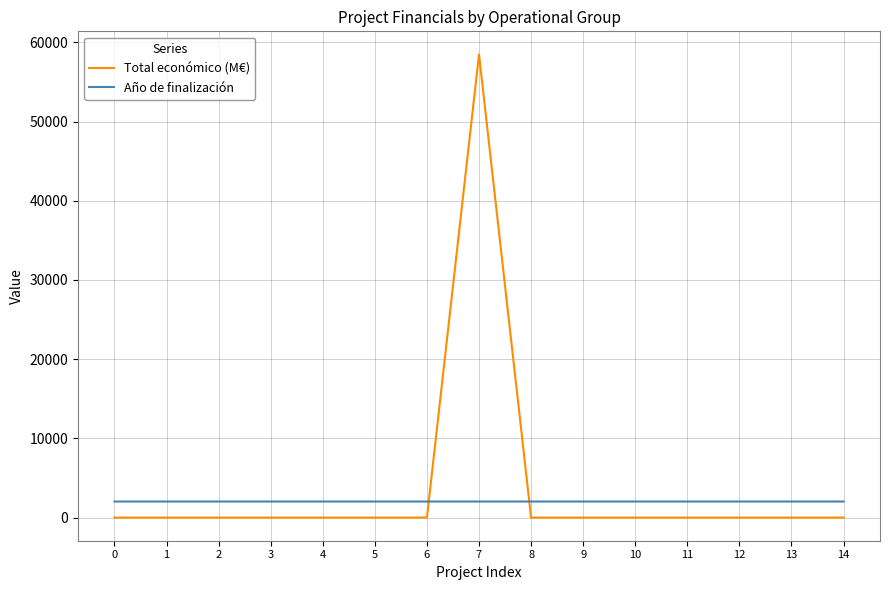

The value of Año de finalización at 4 is 2026.0. True or false?

True